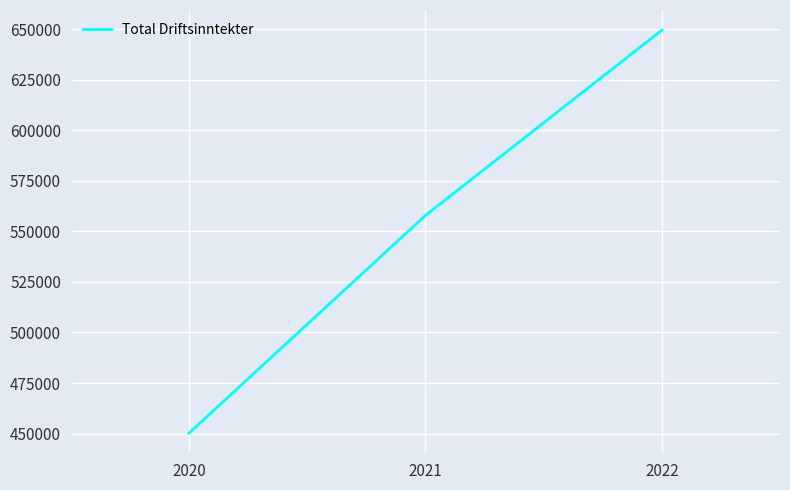

Rank the categories by value from highest to lowest.

2022, 2021, 2020